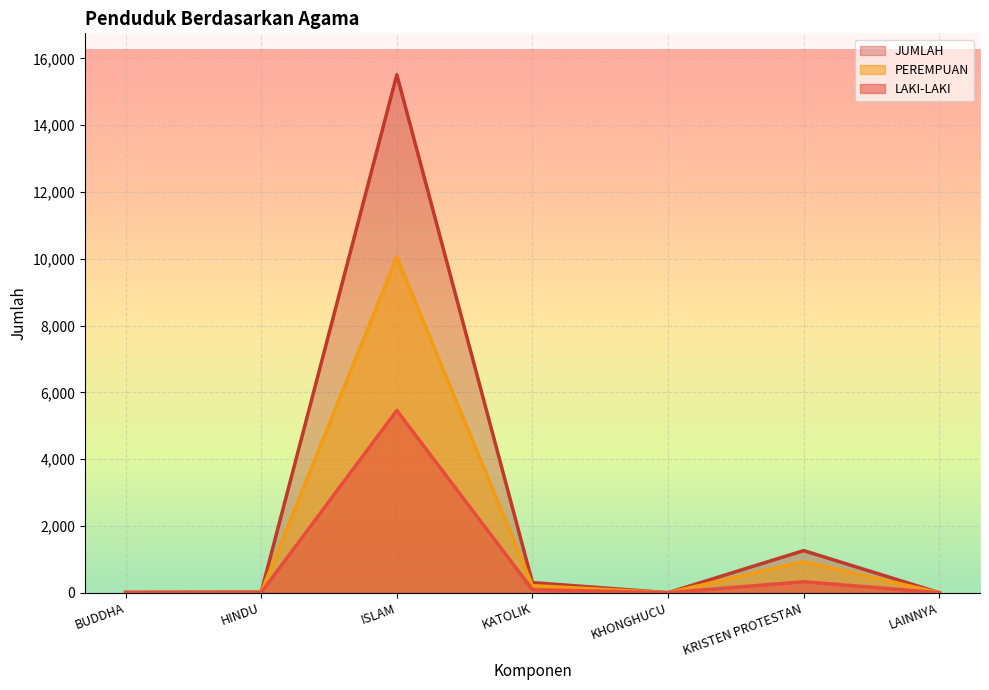

Does the chart display data point markers on the line(s)?

No